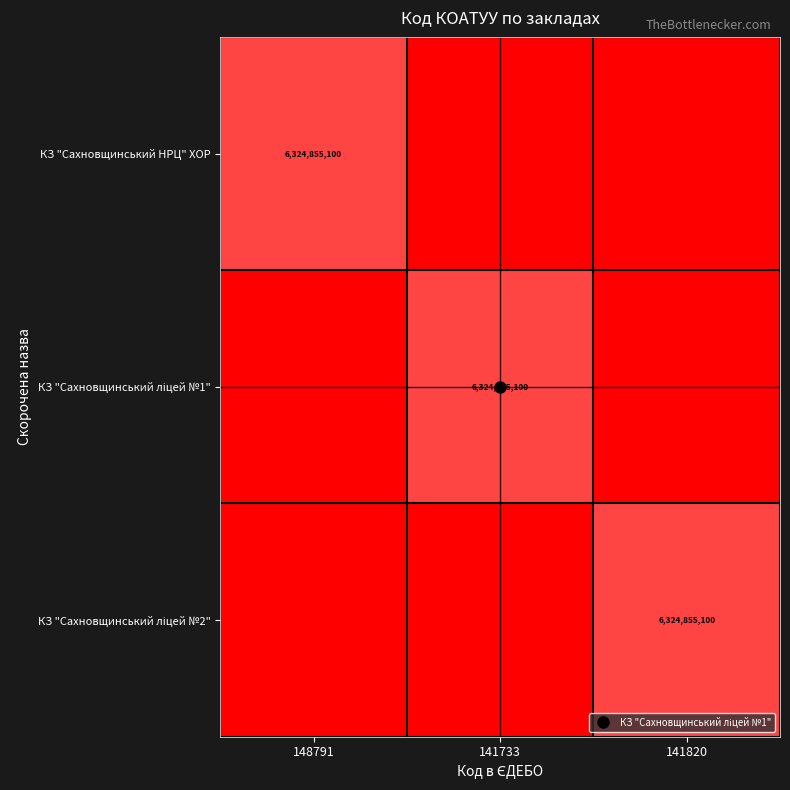

Rank the categories by КЗ "Сахновщинський НРЦ" ХОР value from highest to lowest.

148791, 141733, 141820